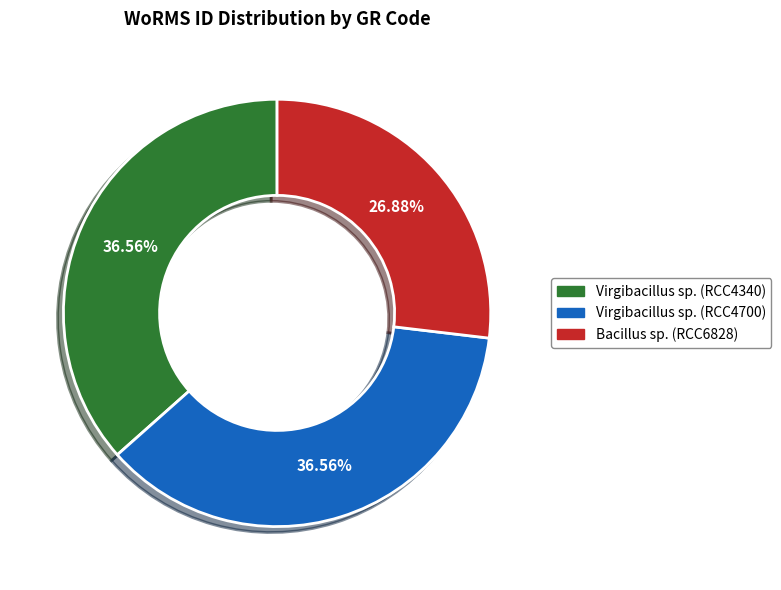

Approximately how many times larger is the value at Virgibacillus sp. (RCC4700) compared to Virgibacillus sp. (RCC4340)?

1.0